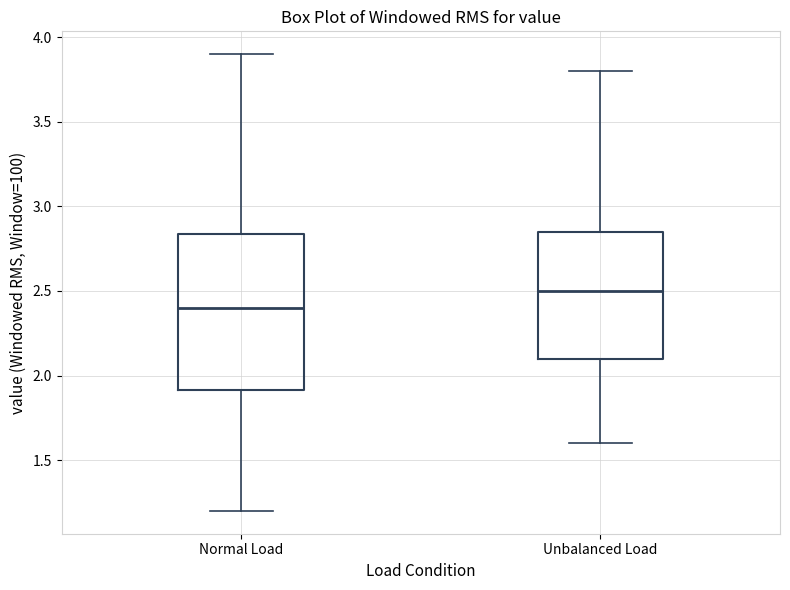

Which box has the lowest median line?

Normal Load